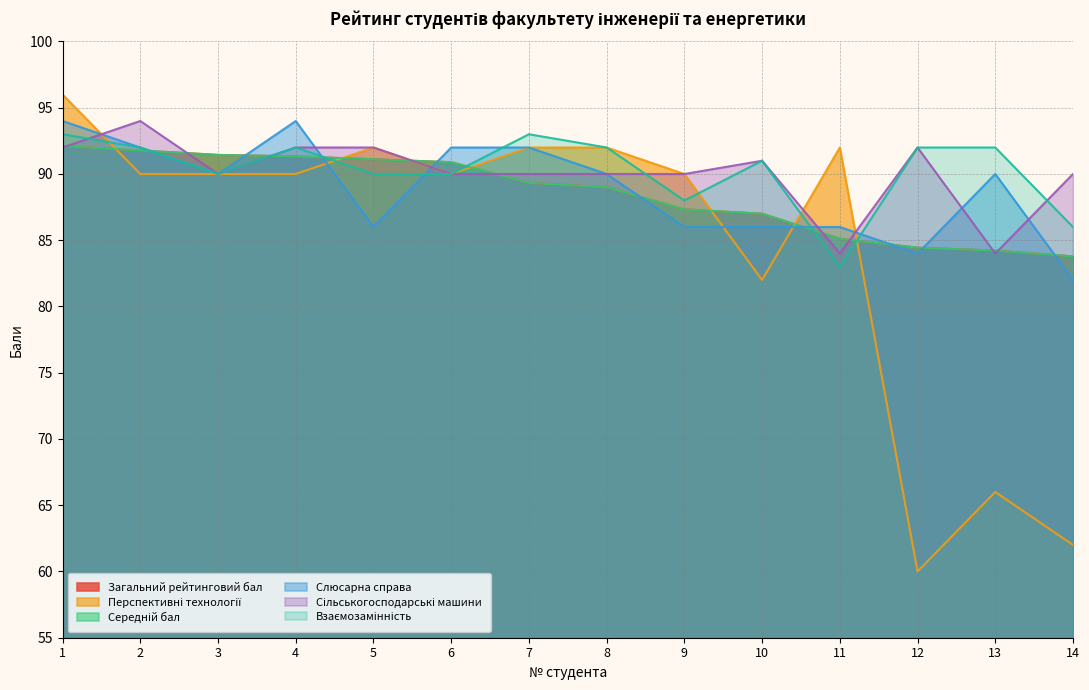

What is the difference between the highest and lowest values at 6?

2.0